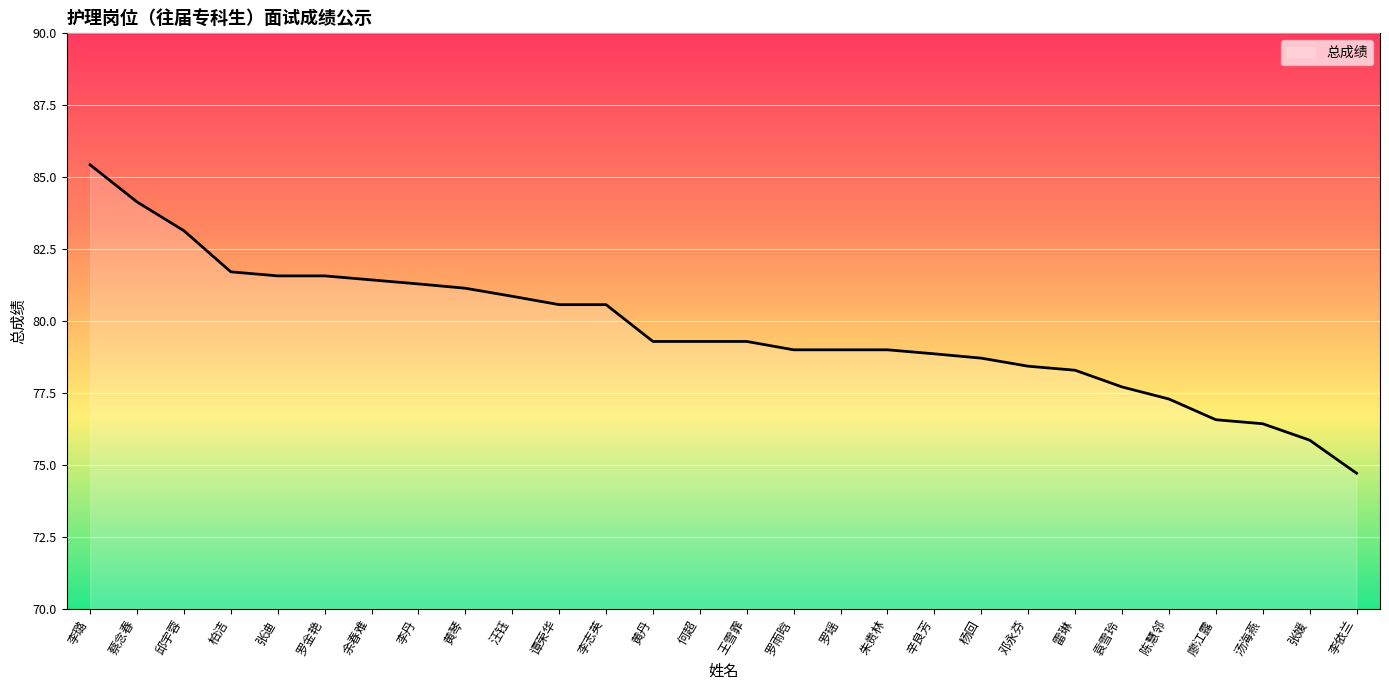

How many lines are shown in the chart?

1